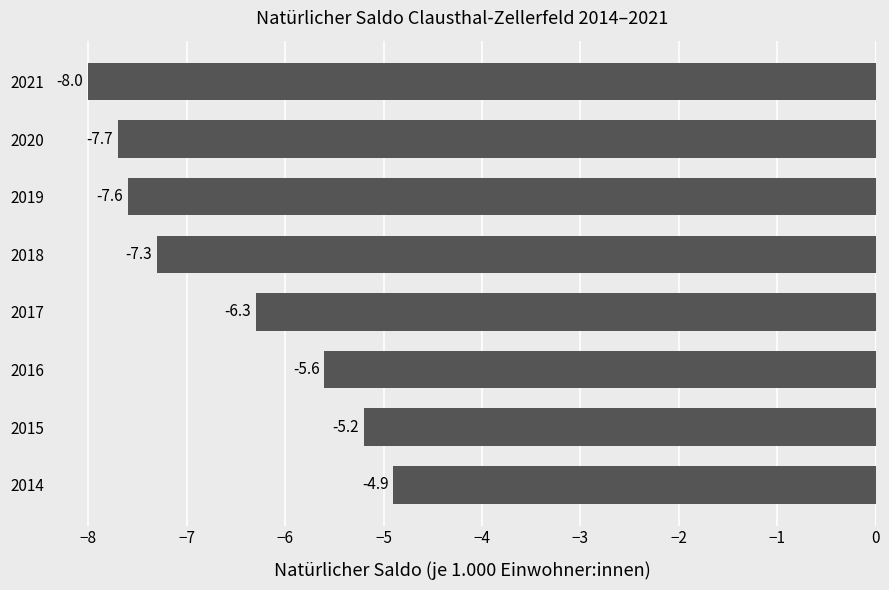

Reading bottom to top, extract all data points from this chart.

-4.9	-5.2	-5.6	-6.3	-7.3	-7.6	-7.7	-8.0